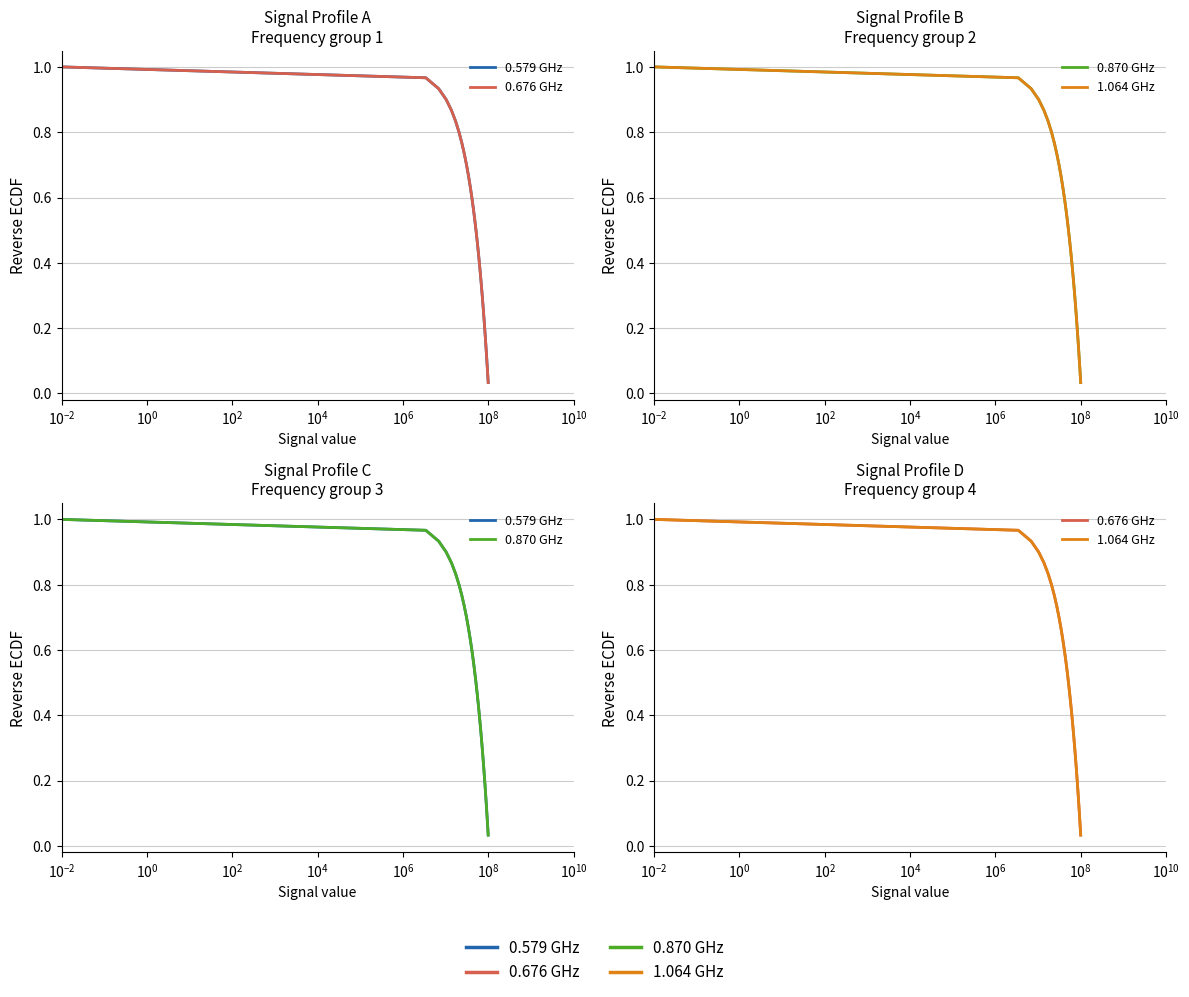

Is the value of 0.579 GHz at $\mathdefault{10^{0}}$ greater than the value of 0.870 GHz at $\mathdefault{10^{12}}$?

Yes